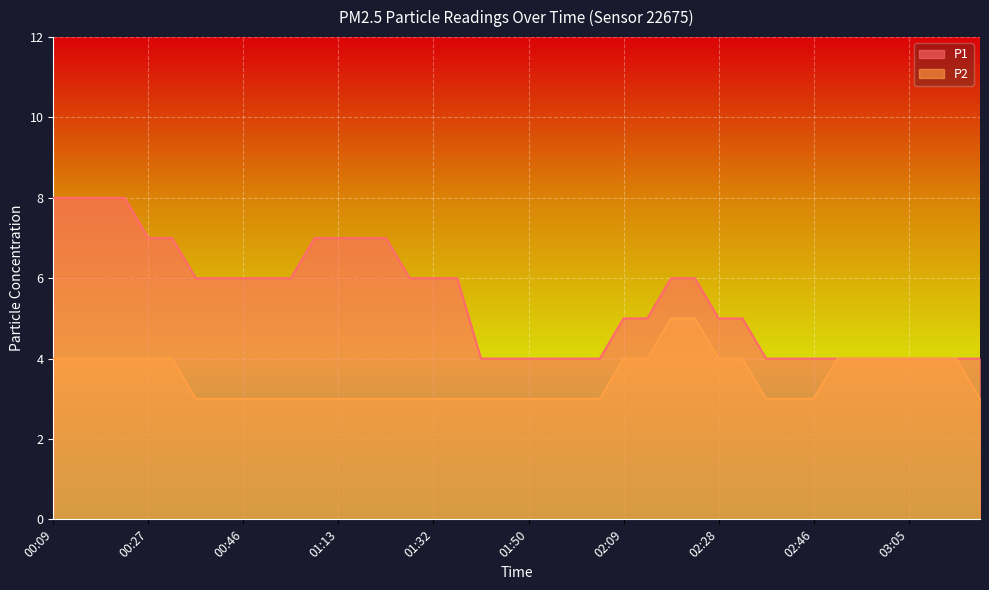

What is the difference between the highest and lowest values at 00:18?

4